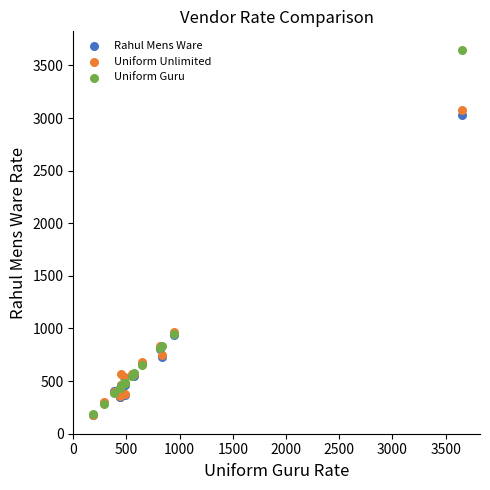

What are all the series names shown in the legend?

Rahul Mens Ware, Uniform Unlimited, Uniform Guru